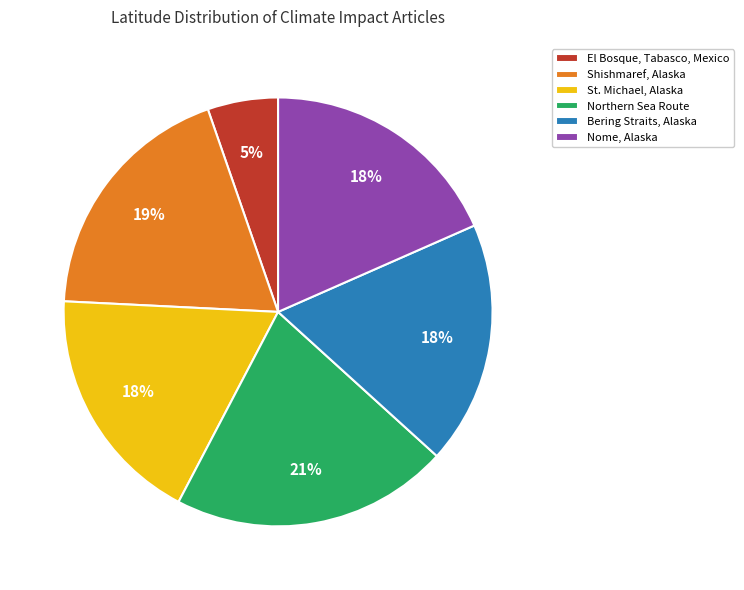

The Shishmaref, Alaska slice represents 26% of the pie. True or false?

False